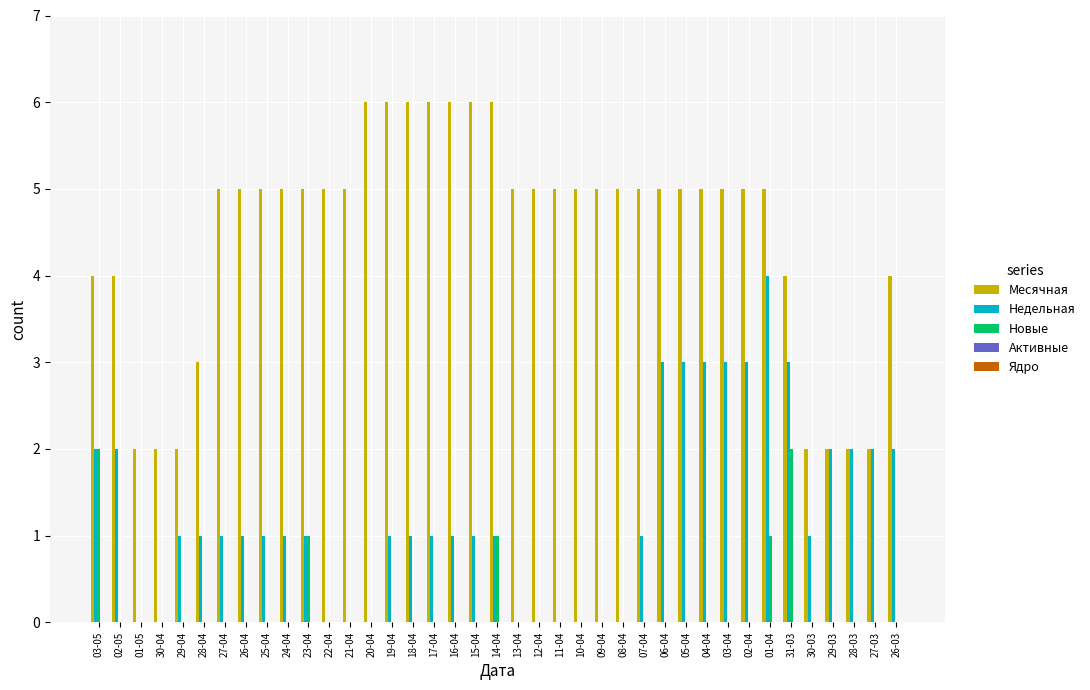

Between 23-04 and 07-04, which series saw the biggest shift?

Новые